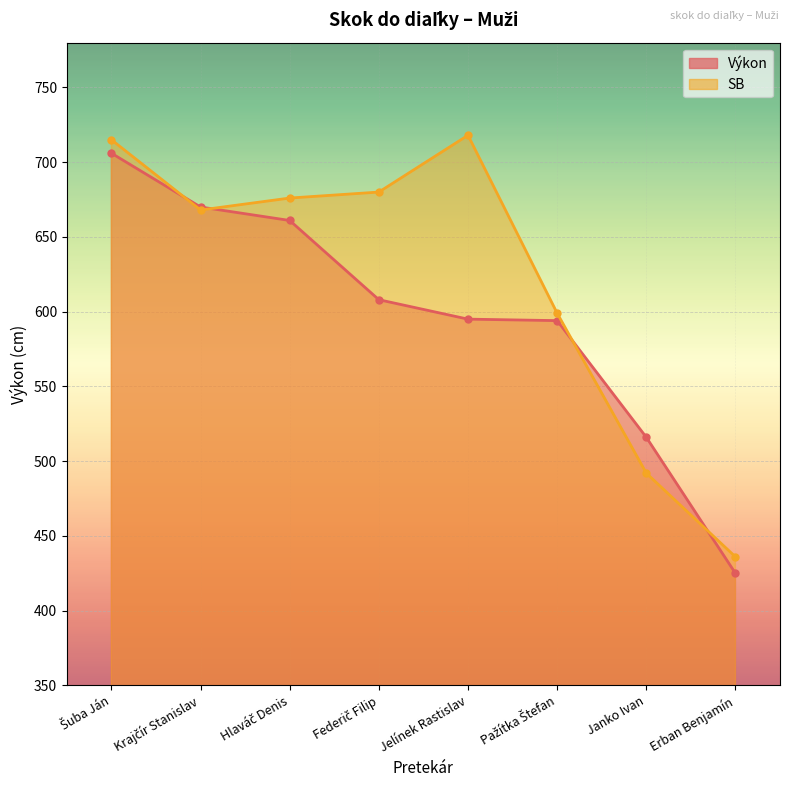

Reading right to left, what are all the values shown in this chart?

Výkon: Erban Benjamín=425	Janko Ivan=516	Pažítka Štefan=594	Jelínek Rastislav=595	Federič Filip=608	Hlaváč Denis=661	Krajčír Stanislav=670	Šuba Ján=706
SB: Erban Benjamín=436	Janko Ivan=492	Pažítka Štefan=599	Jelínek Rastislav=718	Federič Filip=680	Hlaváč Denis=676	Krajčír Stanislav=668	Šuba Ján=715